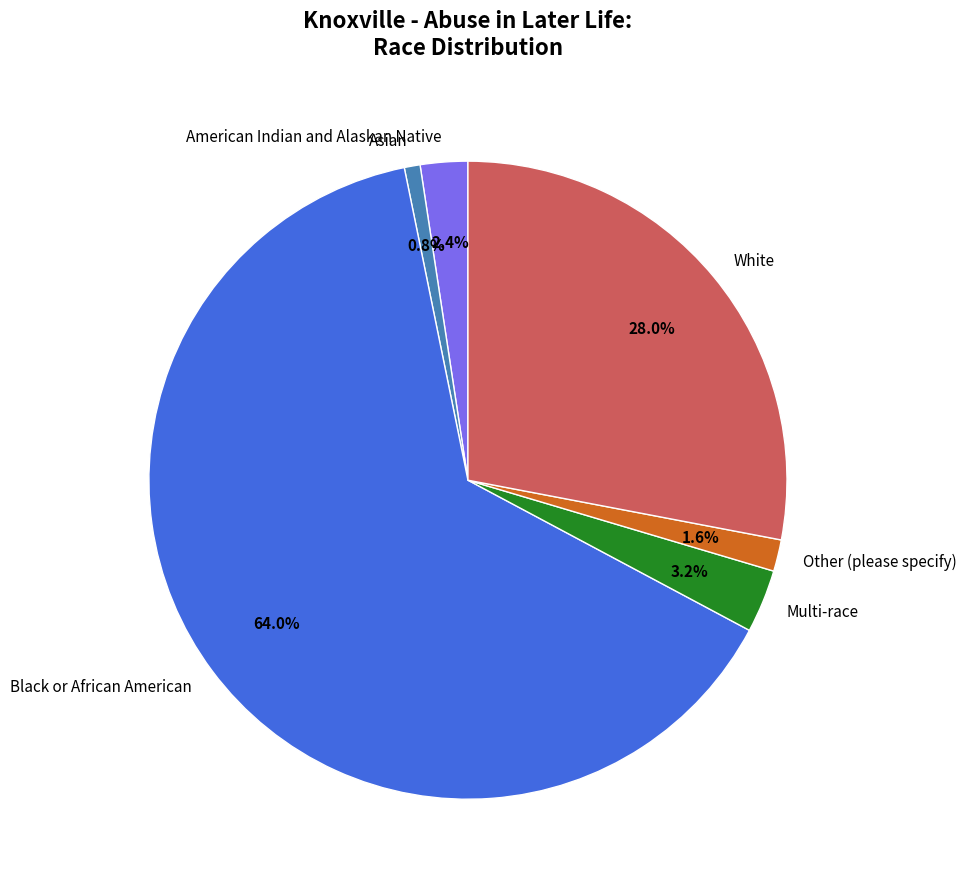

Does any single category account for the majority?

Yes